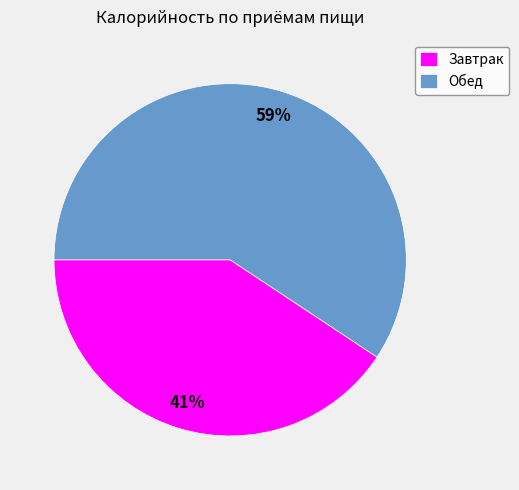

To the nearest percent, what is the combined percentage of Обед and Завтрак?

100%